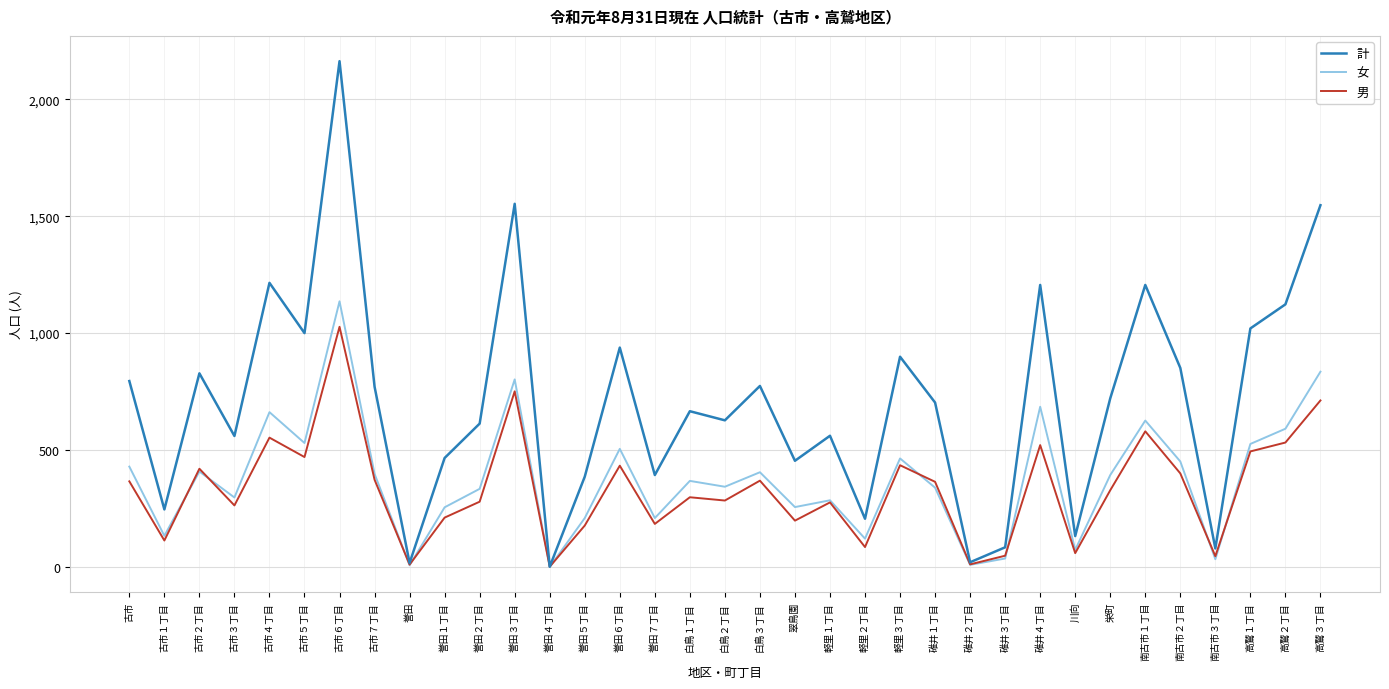

List the series in order of their peak value, lowest first.

男, 女, 計